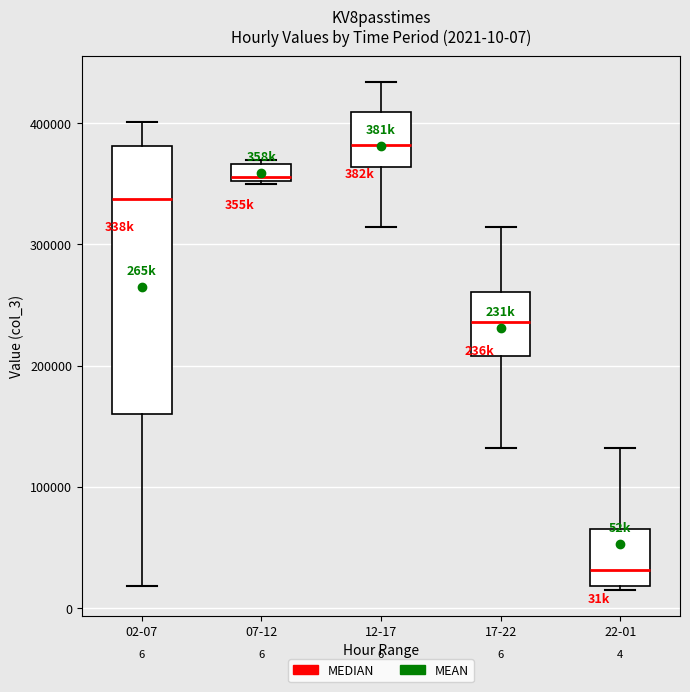

Which box's median line is the lowest?

22-01